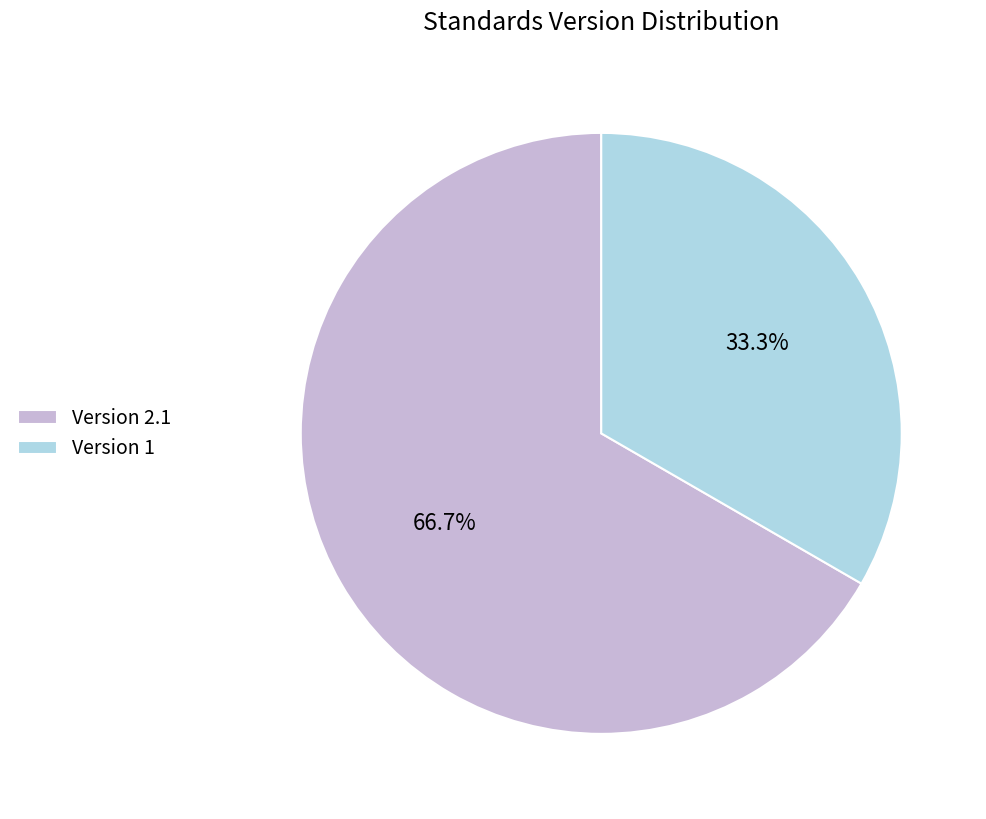

What is the largest slice in the pie chart?

Version 2.1